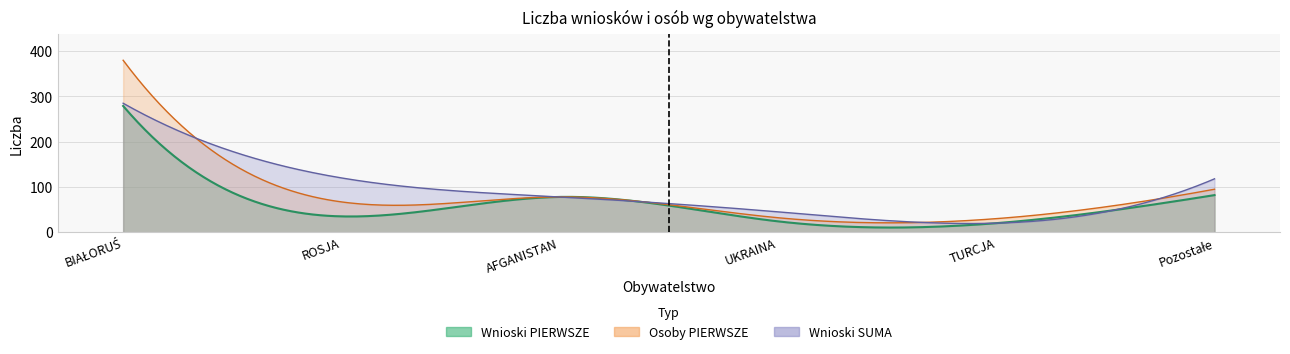

True or false: Wnioski SUMA has more than 2 interior local peaks.

False